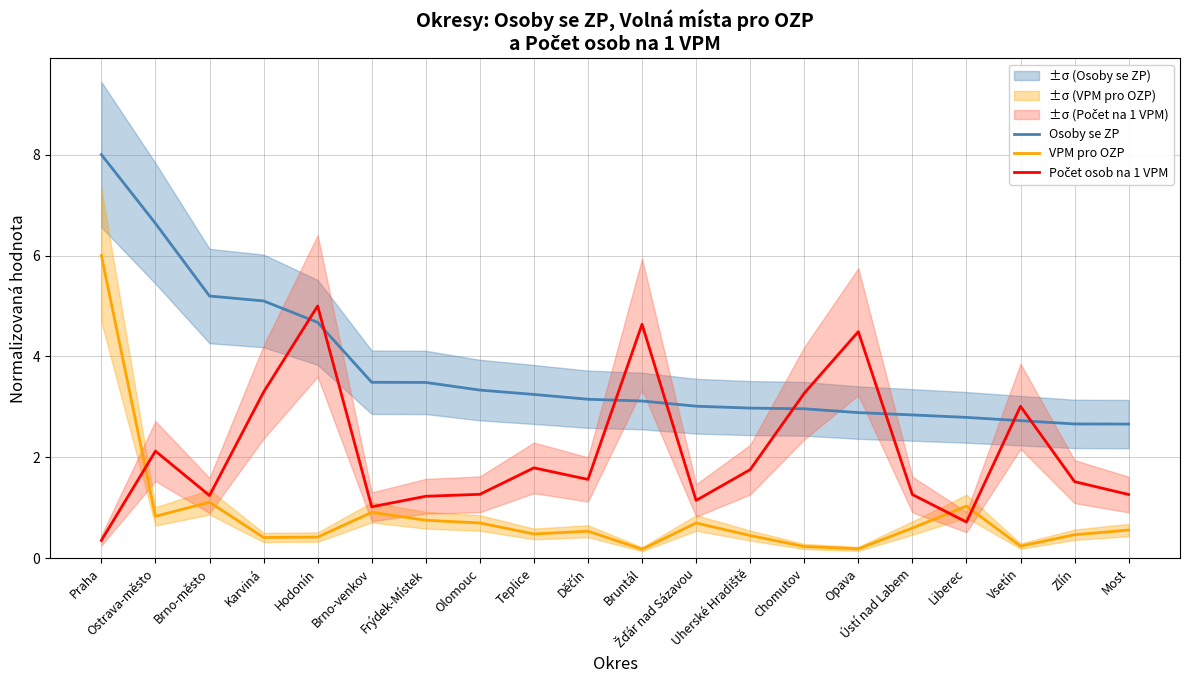

What is the difference between the Počet osob na 1 VPM values at Karviná and Liberec?

2.6